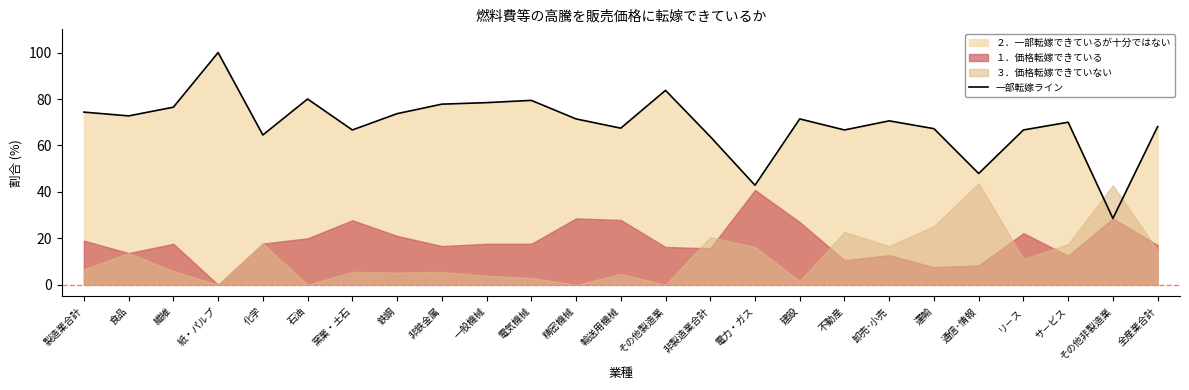

Where is the first local maximum?

紙・パルプ